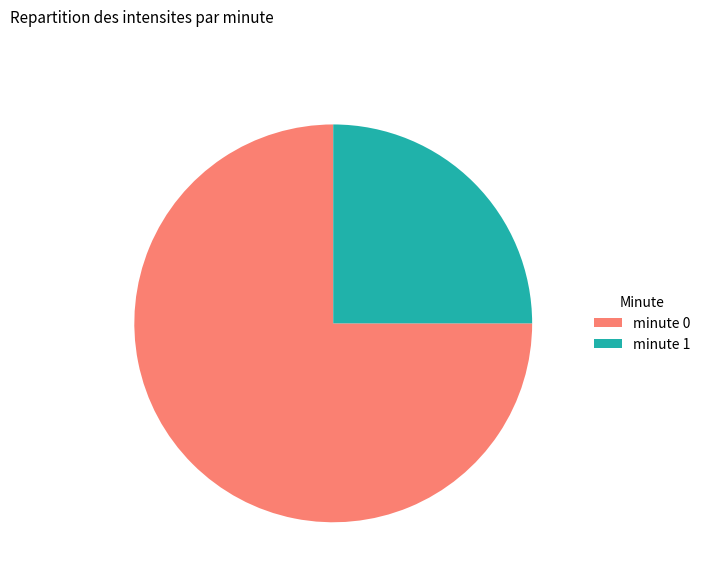

Which category has the smallest portion of the pie?

minute 1